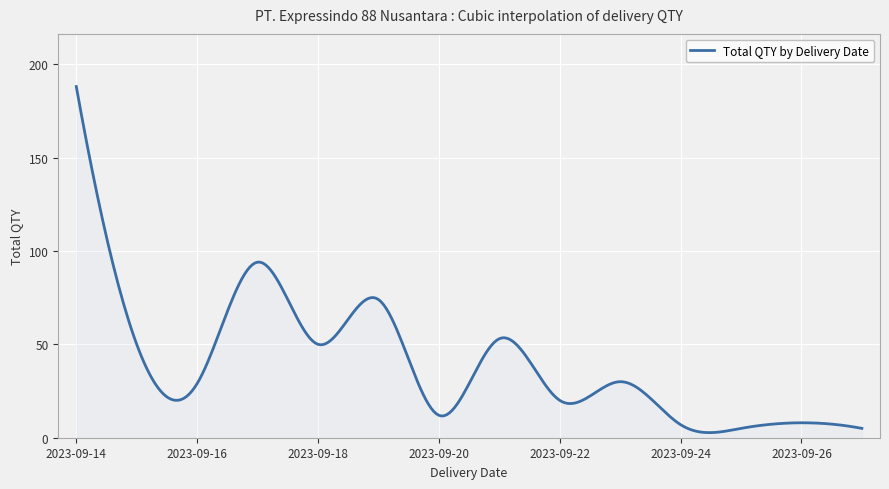

What is the greatest value displayed?

188.0